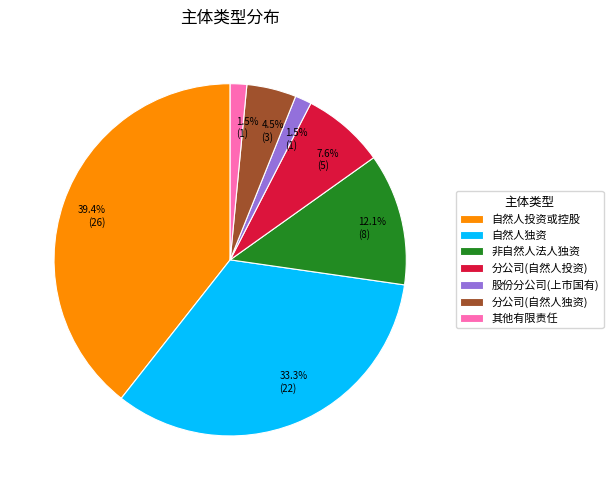

Is the sum of 分公司(自然人投资) and 自然人独资 greater than half?

No